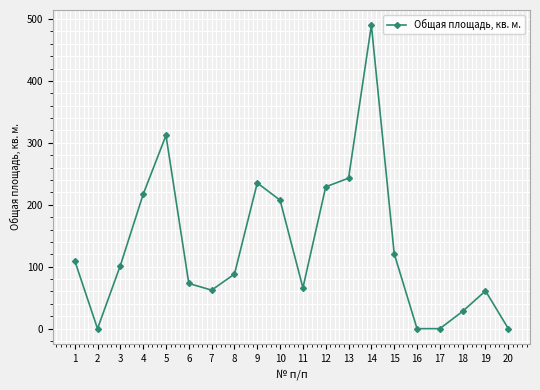

What is the value of the 5th point from the left?

312.0